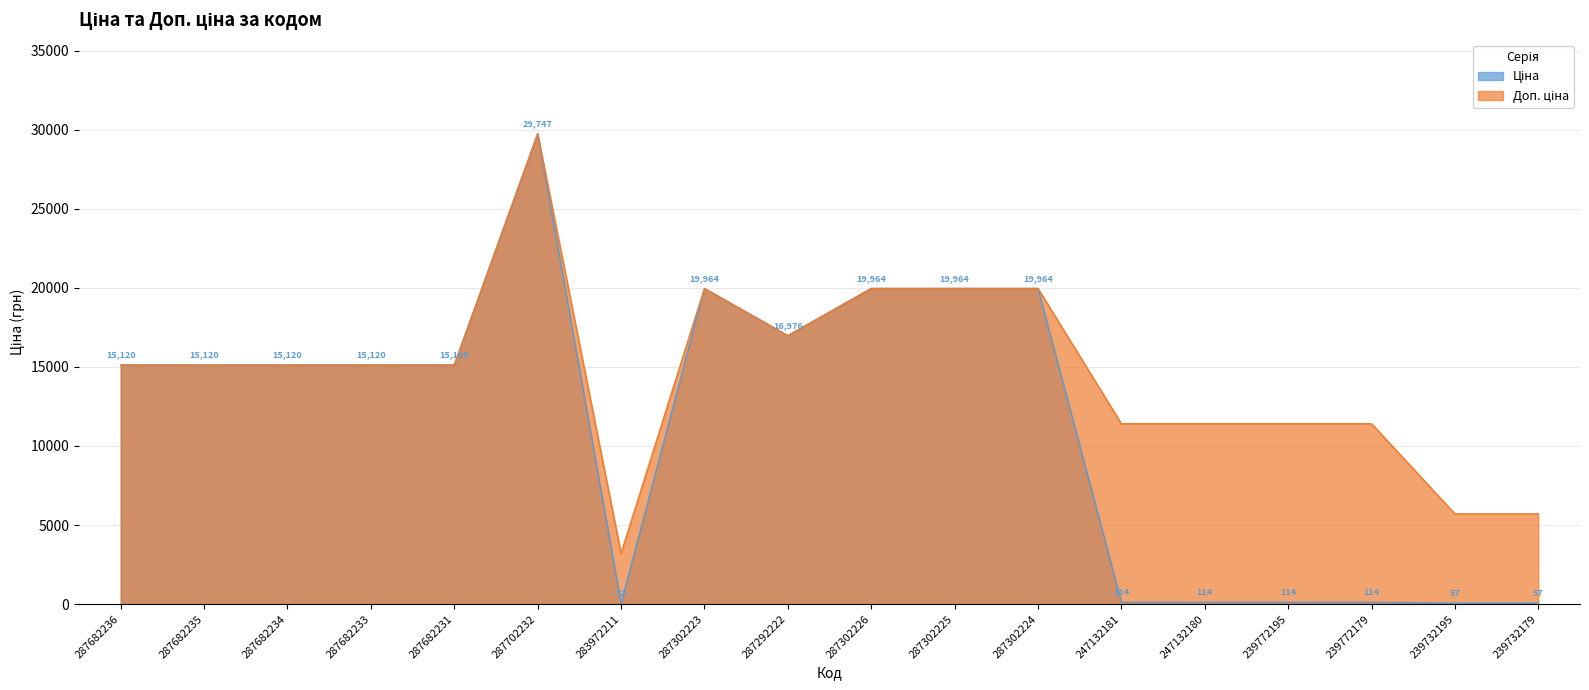

True or false: Доп. ціна and Ціна intersect in this chart.

False